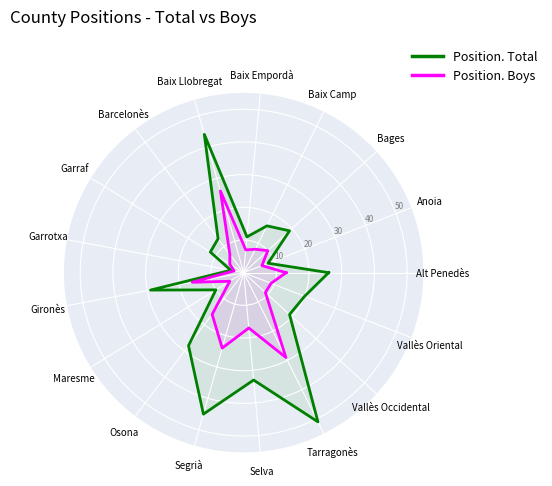

Is it true that Position. Total equals 19 at Bages?

True